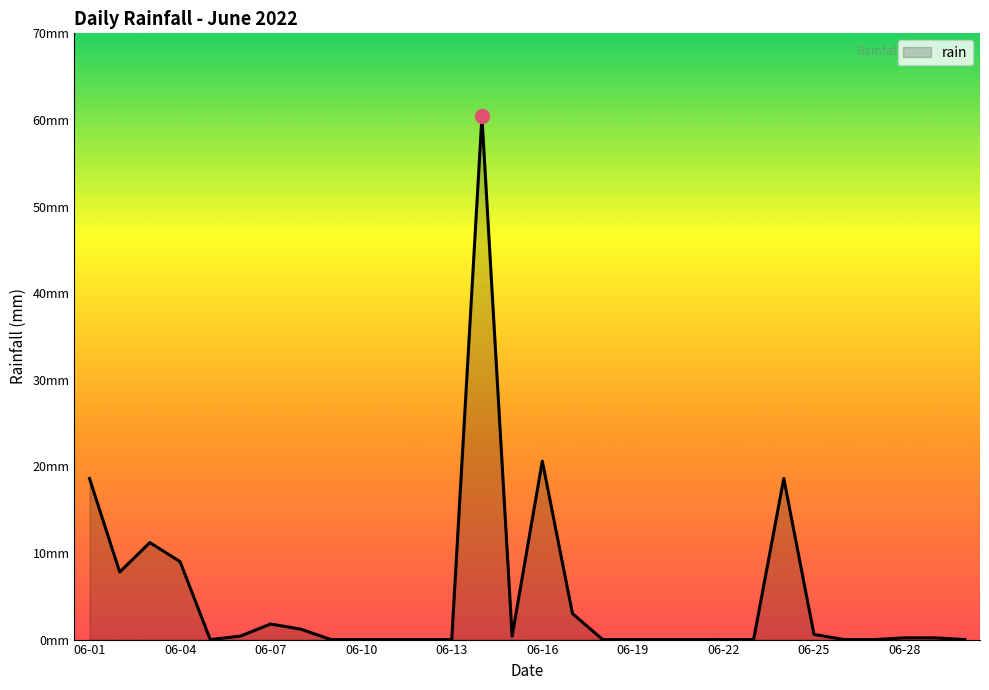

Rank the categories by value from highest to lowest.

2022-06-14, 2022-06-16, 2022-06-01, 2022-06-24, 2022-06-03, 2022-06-04, 2022-06-02, 2022-06-17, 2022-06-07, 2022-06-08, 2022-06-25, 2022-06-06, 2022-06-15, 2022-06-28, 2022-06-29, 2022-06-05, 2022-06-09, 2022-06-10, 2022-06-11, 2022-06-12, 2022-06-13, 2022-06-18, 2022-06-19, 2022-06-20, 2022-06-21, 2022-06-22, 2022-06-23, 2022-06-26, 2022-06-27, 2022-06-30